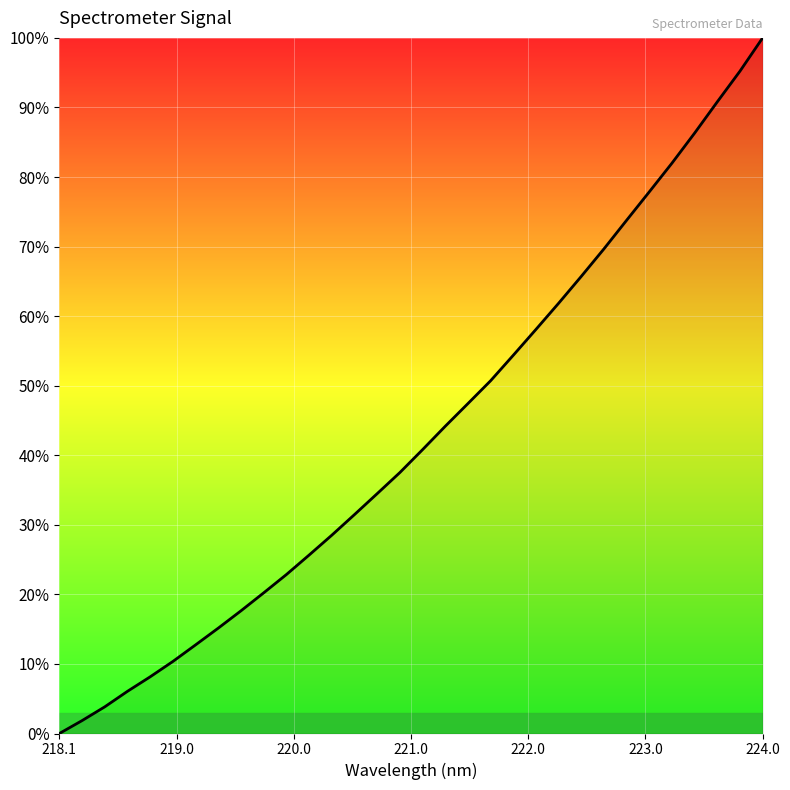

What is the difference between the maximum and minimum values?

100.0